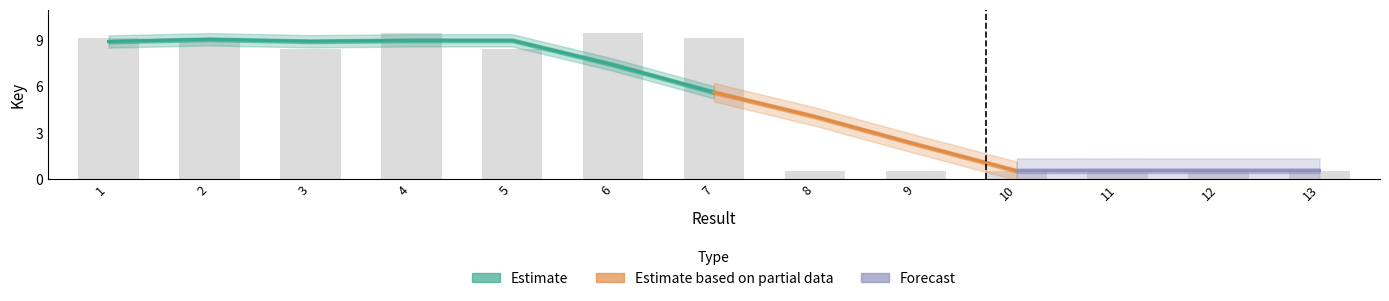

Which label corresponds to the smallest value in the chart?

8